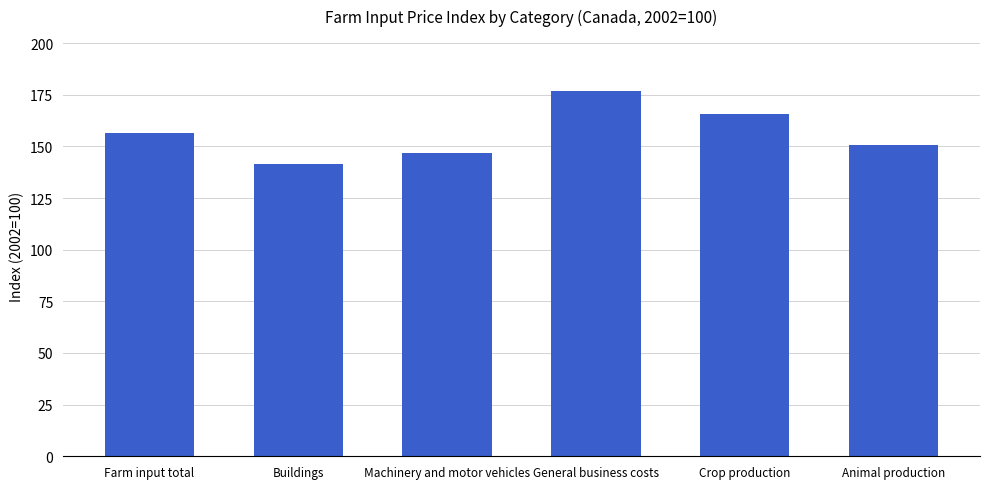

What is the sum of the values at Crop production and Machinery and motor vehicles?

312.6